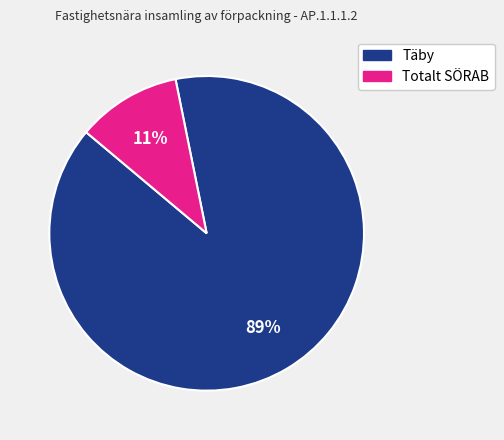

The Totalt SÖRAB slice represents 11% of the pie. True or false?

True